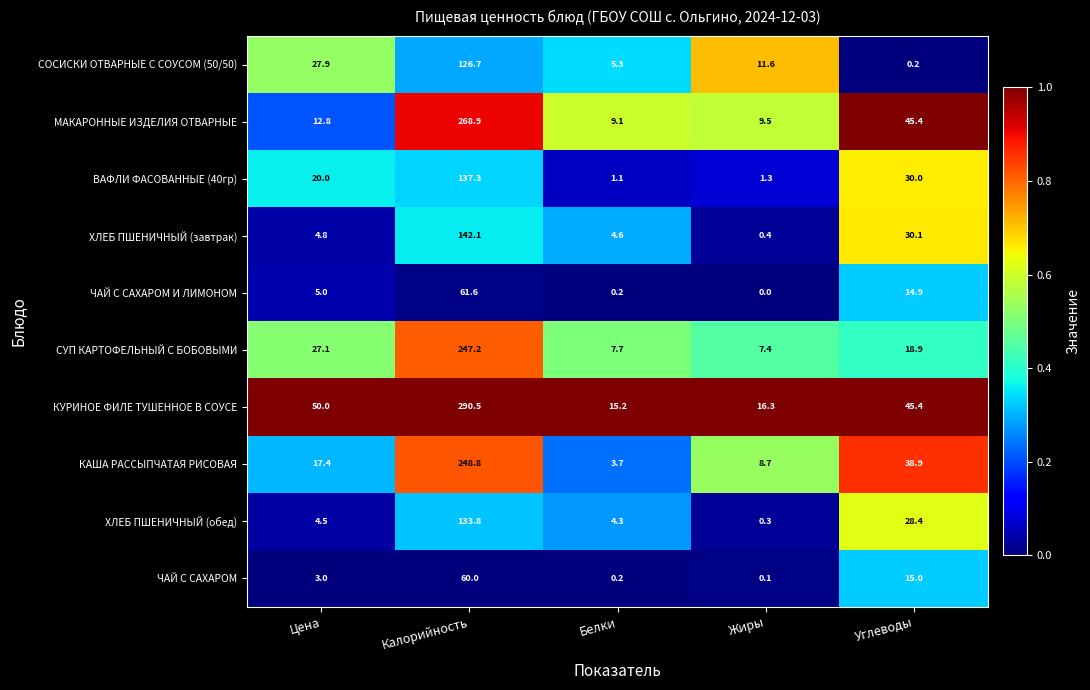

At which category is the sum across all series the highest?

Калорийность